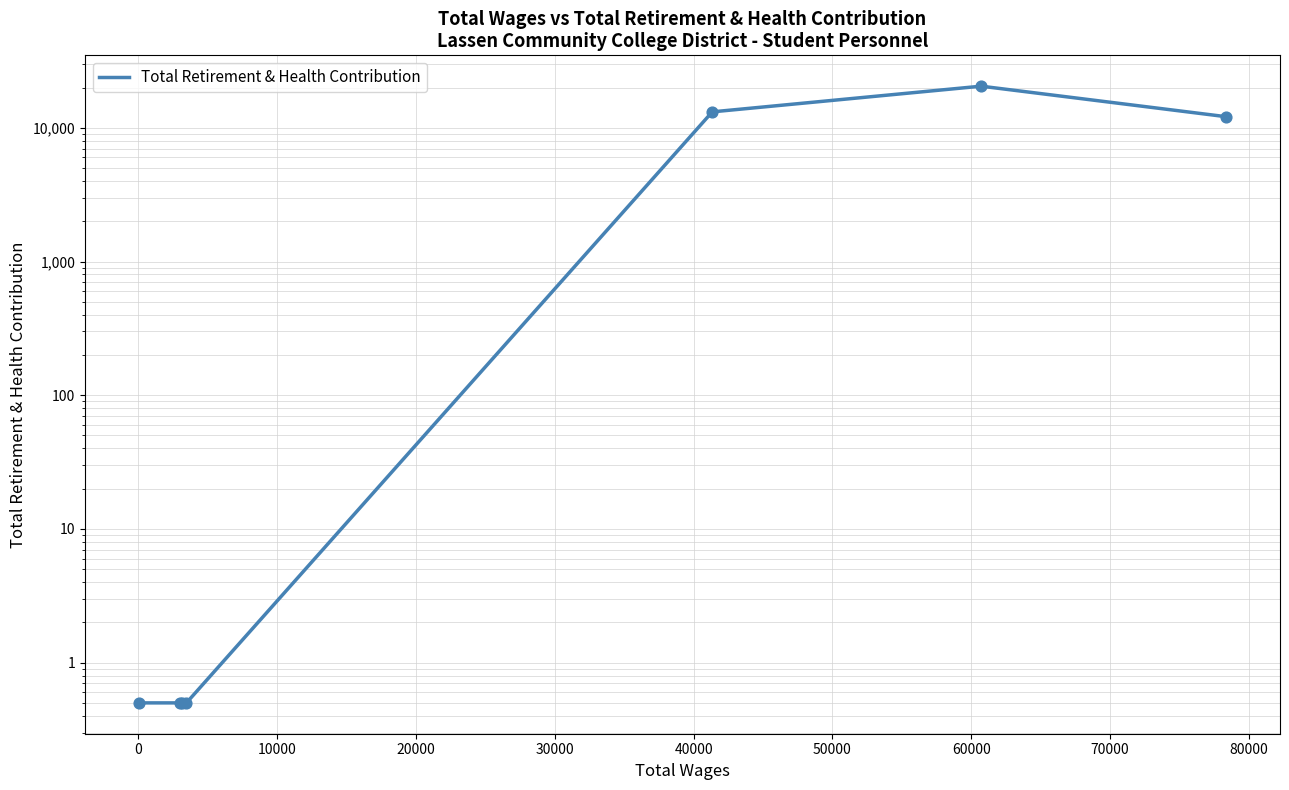

What is the change in value from 20000 to 50000?

+12126.5